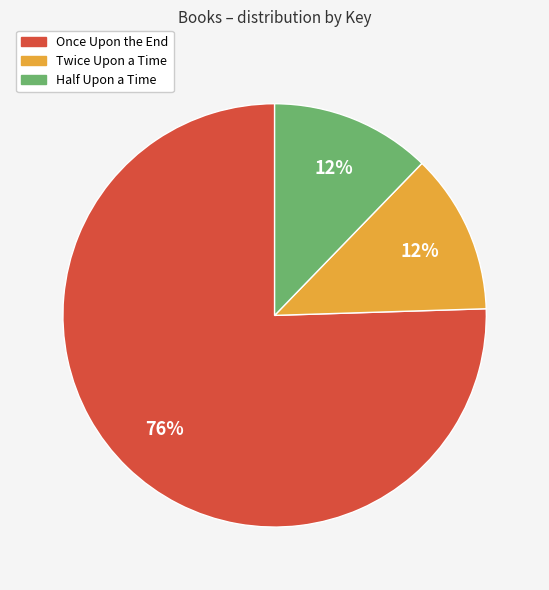

Is it true that Once Upon the End is 76% of the pie?

True